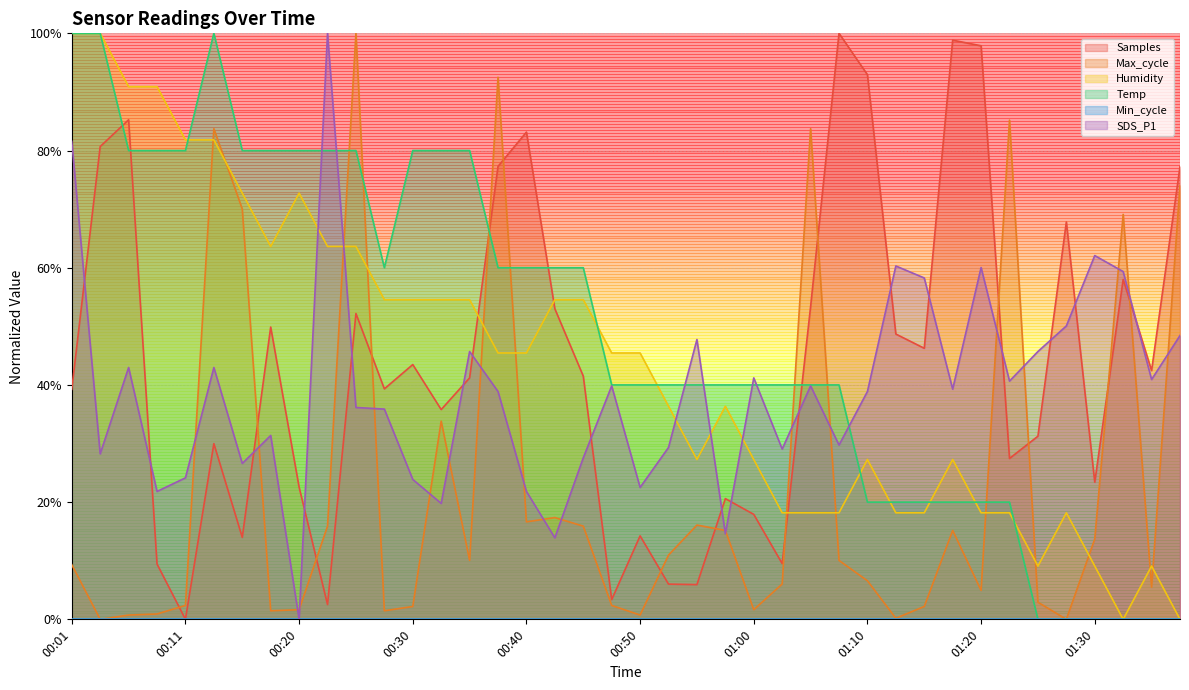

Does the chart display data point markers on the line(s)?

No